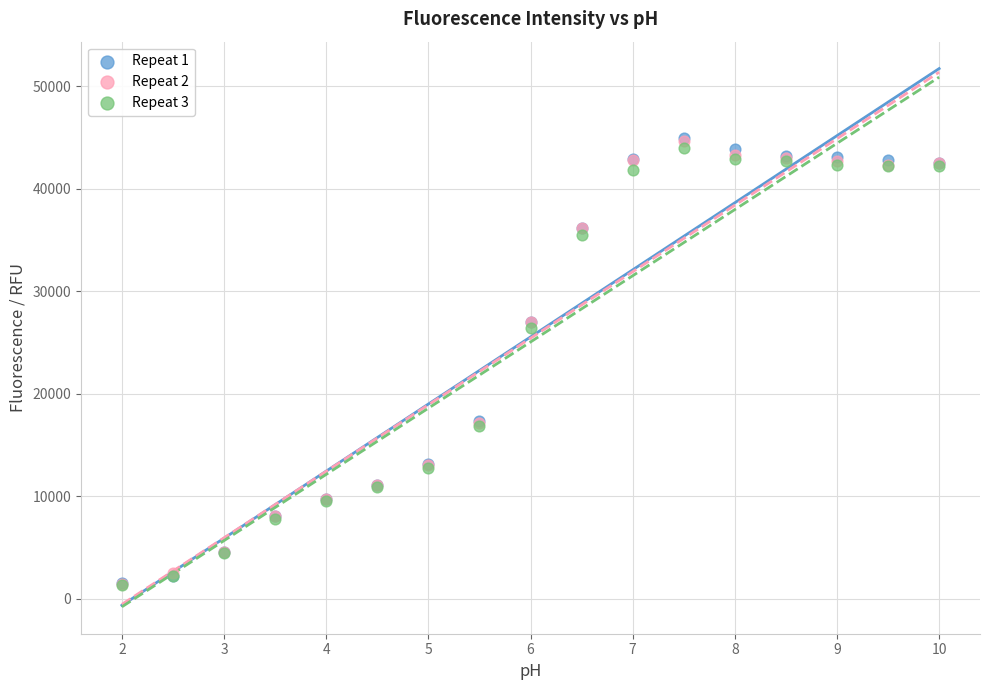

What are all the series names shown in the legend?

Repeat 1, Repeat 2, Repeat 3